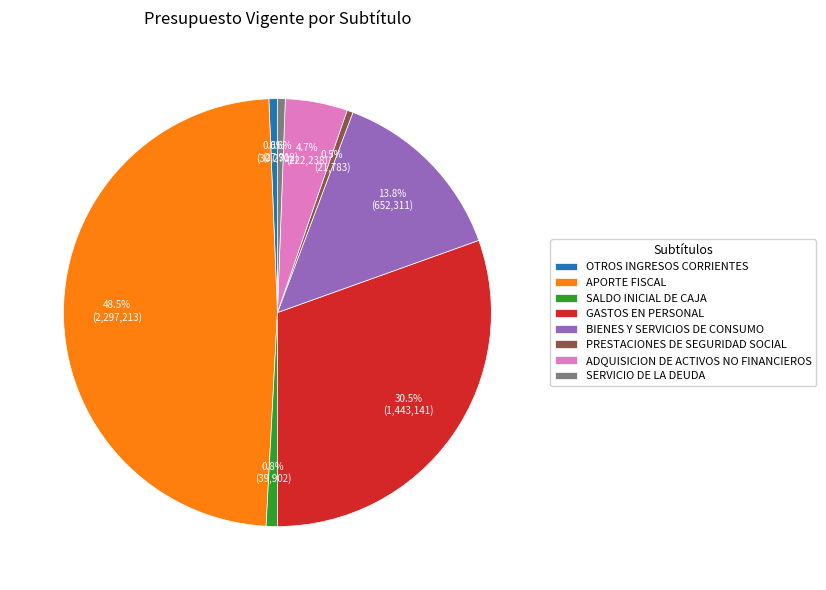

Which category has the biggest portion of the pie?

APORTE FISCAL